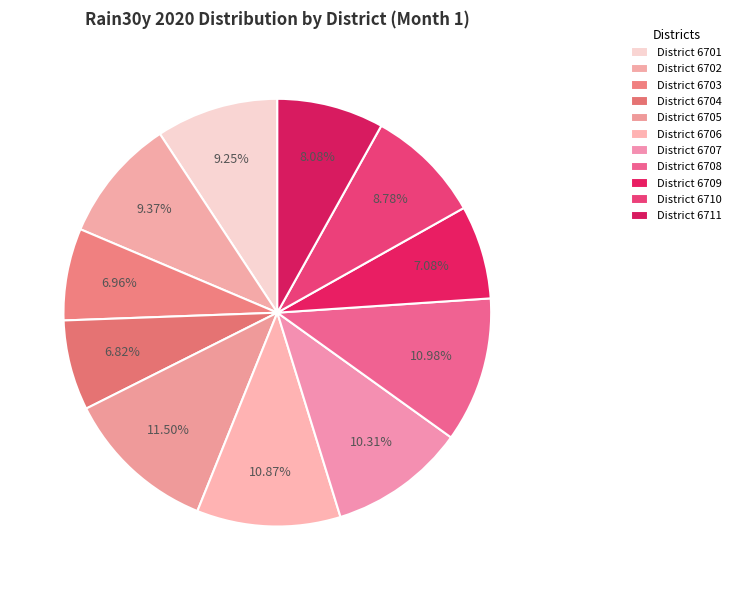

Rank the categories by value from highest to lowest.

6705, 6708, 6706, 6707, 6702, 6701, 6710, 6711, 6709, 6703, 6704